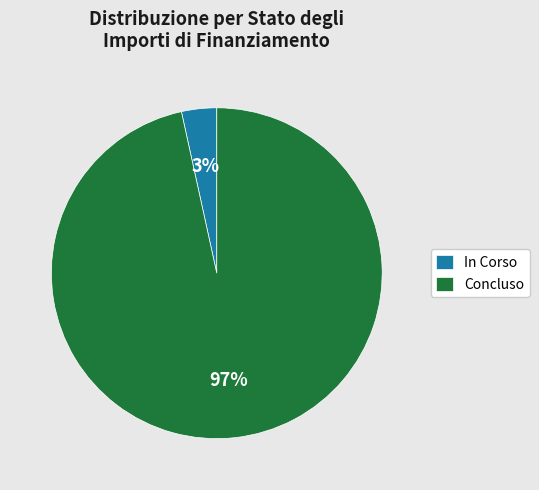

Does any single category account for the majority?

Yes